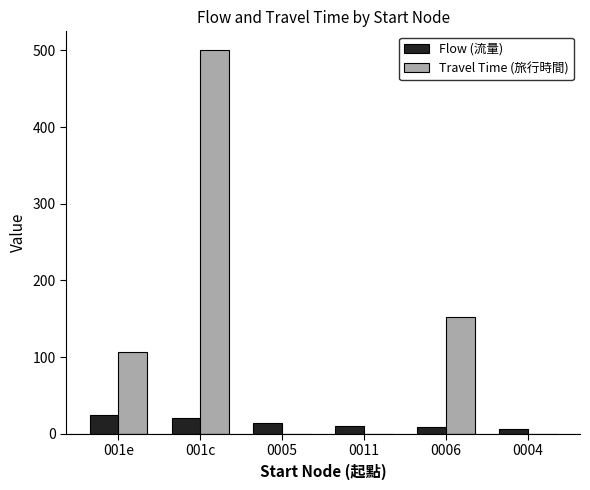

Which category has the highest value in the Travel Time (旅行時間) series?

001c